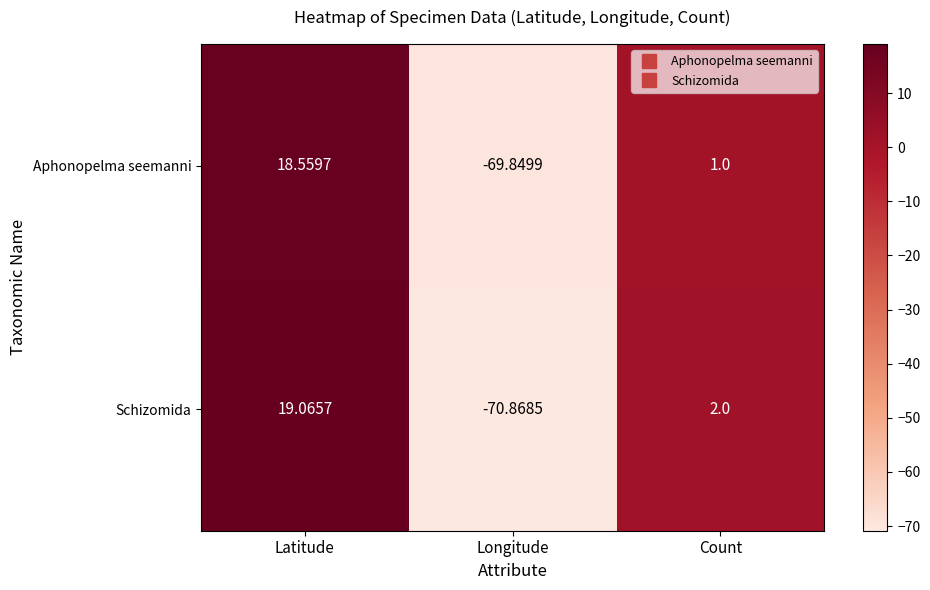

How many data points in Aphonopelma seemanni are less than 1?

1